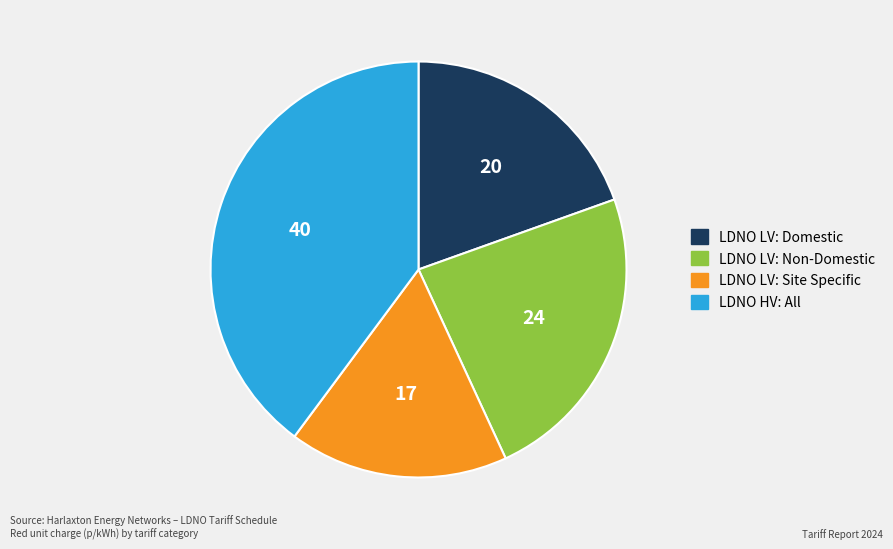

Is there a majority slice in this chart?

No